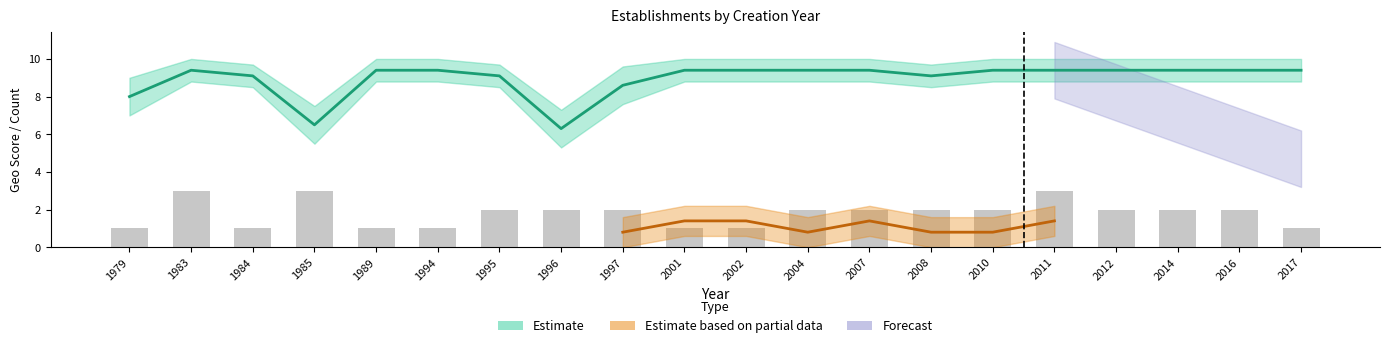

True or false: the data shows 1 at 2002.

False